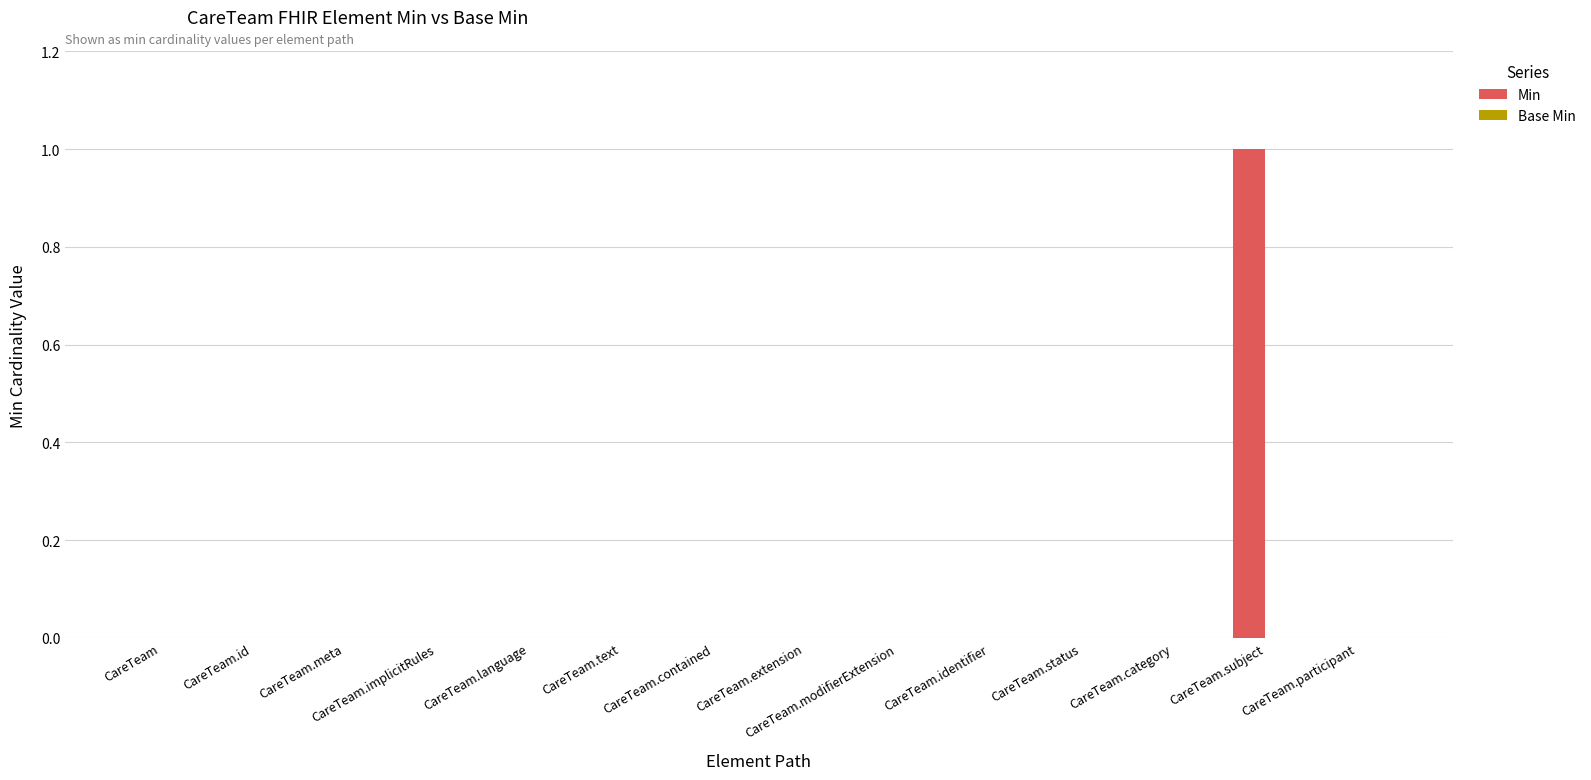

Which has a higher value, CareTeam.subject or CareTeam.participant?

CareTeam.subject